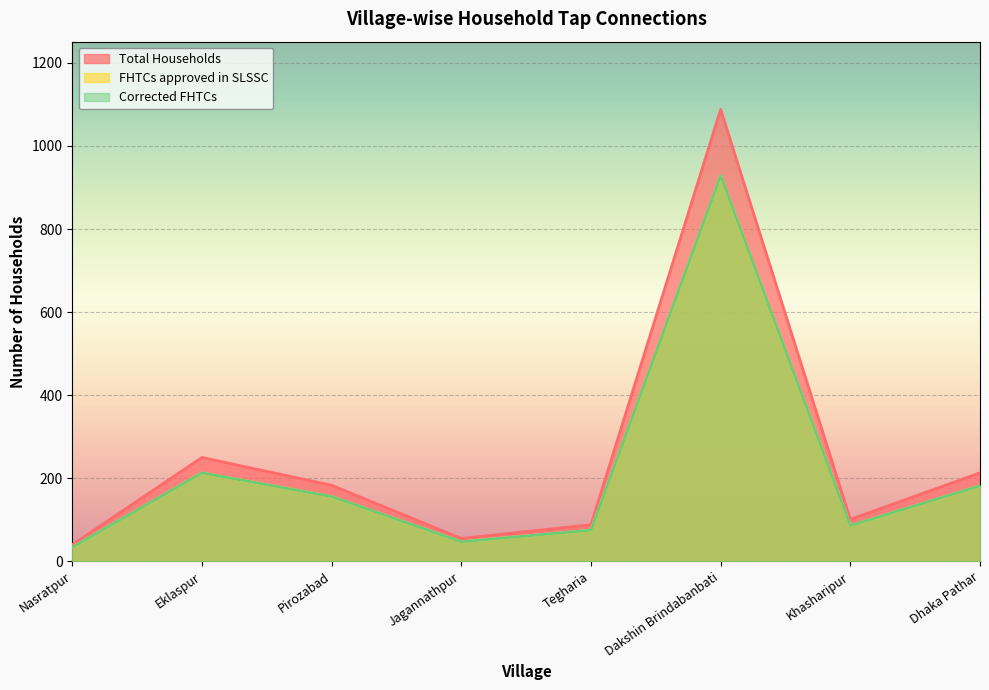

What are all the series names shown in the legend?

Total Households, FHTCs approved in SLSSC, Corrected FHTCs